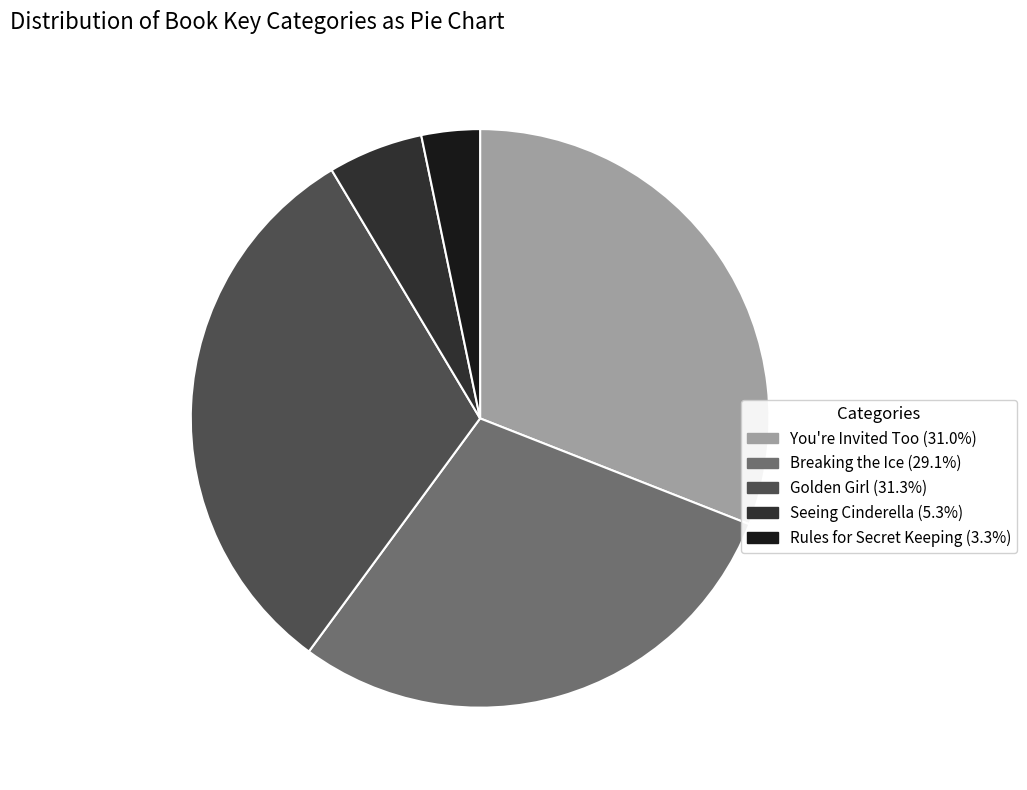

Between Rules for Secret Keeping and Breaking the Ice, which is larger?

Breaking the Ice